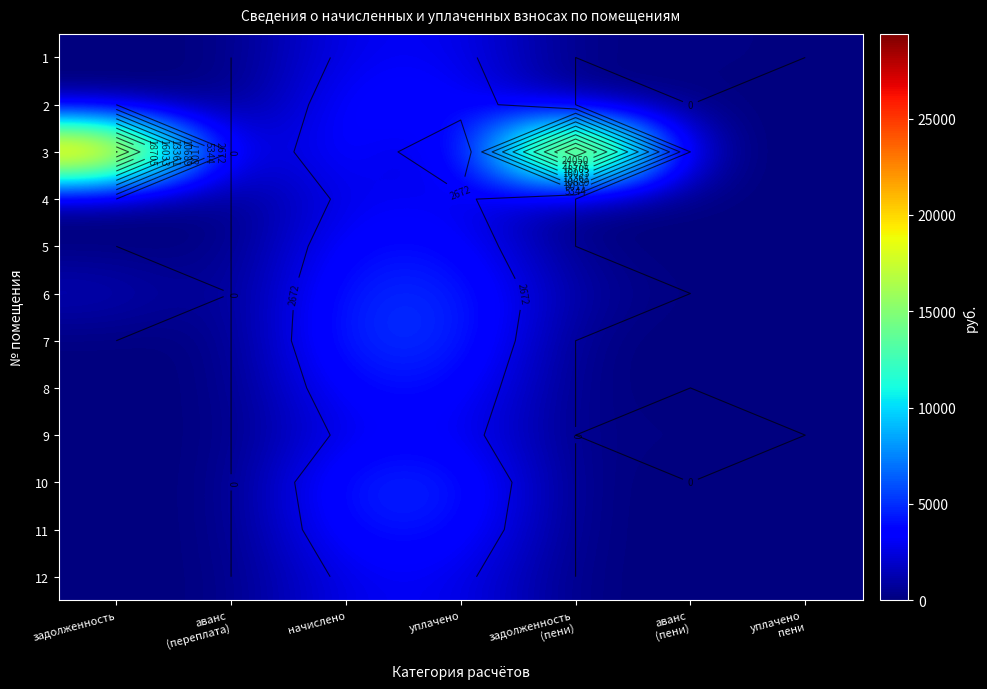

Which category has the lowest value in the 8 series?

задолженность